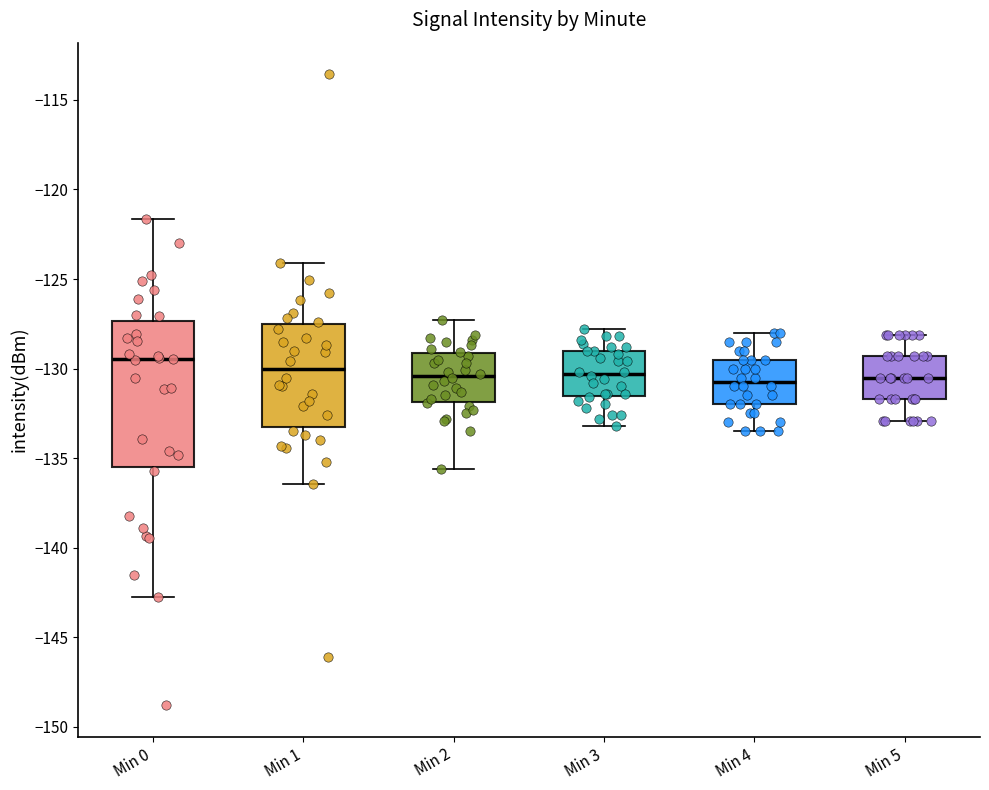

Reading left to right, read every box against the y-axis: the position of its median line, the range the box covers, and the ends of its whiskers. The values are not printed on the chart, so give them approximately, as read against the axis.

Min 0: median -129.5, box -135.5 to -127.5, whiskers -142.5 to -121.5
Min 1: median -130.0, box -133.5 to -127.5, whiskers -136.5 to -124.0
Min 2: median -130.5, box -132.0 to -129.0, whiskers -135.5 to -127.5
Min 3: median -130.5, box -131.5 to -129.0, whiskers -133.0 to -128.0
Min 4: median -130.5, box -132.0 to -129.5, whiskers -133.5 to -128.0
Min 5: median -130.5, box -131.5 to -129.5, whiskers -133.0 to -128.0